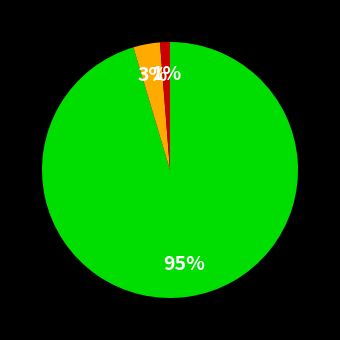

Is there a majority slice in this chart?

Yes